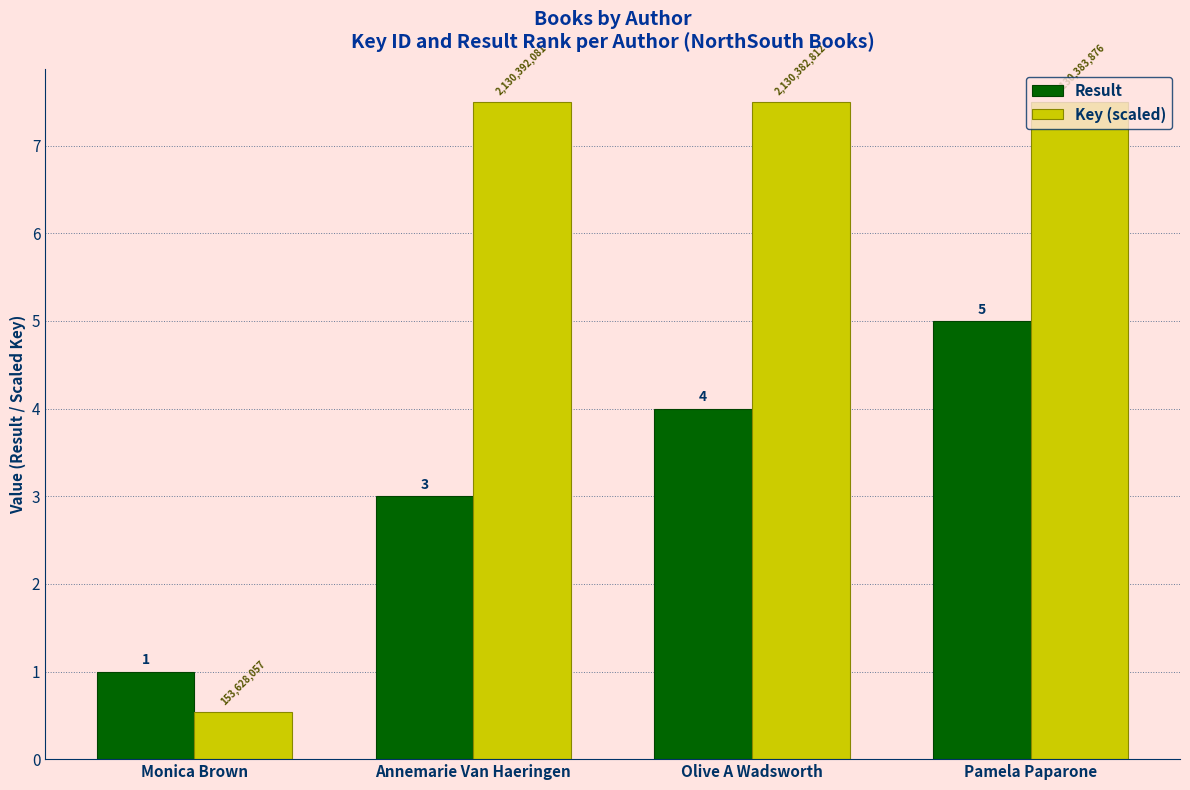

List the labels in order of Result value, largest first.

Pamela Paparone, Olive A Wadsworth, Annemarie Van Haeringen, Monica Brown